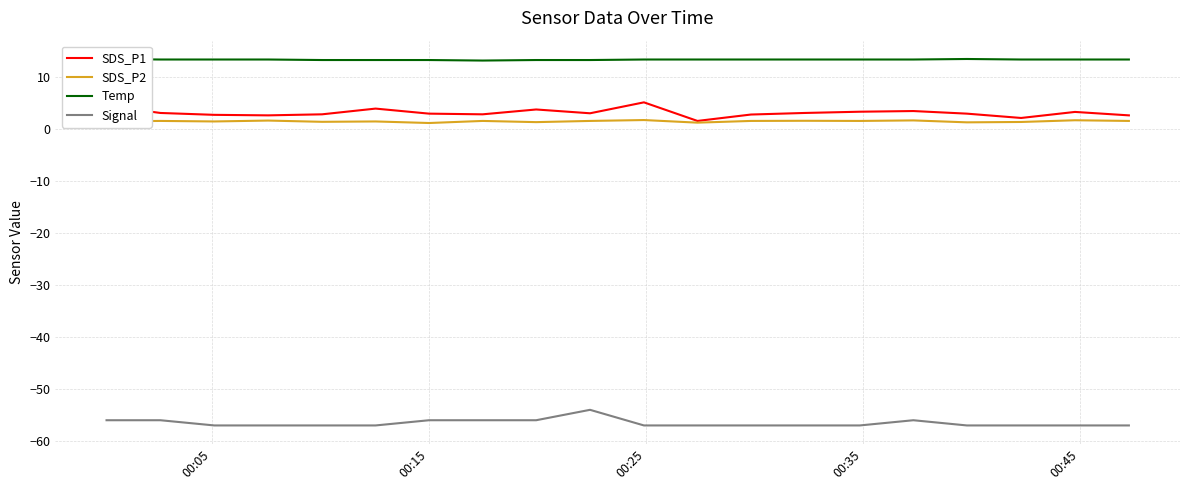

List the series in order of their peak value, lowest first.

Signal, SDS_P2, SDS_P1, Temp